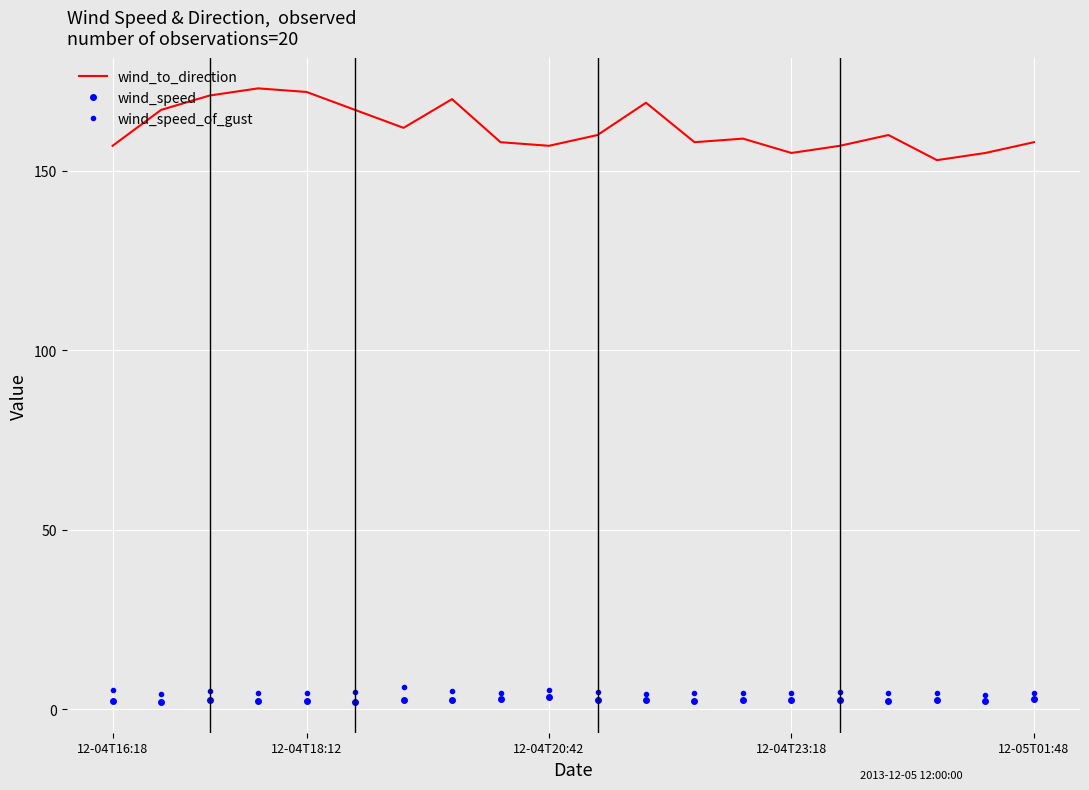

True or false: wind_to_direction and wind_speed cross at least once.

False